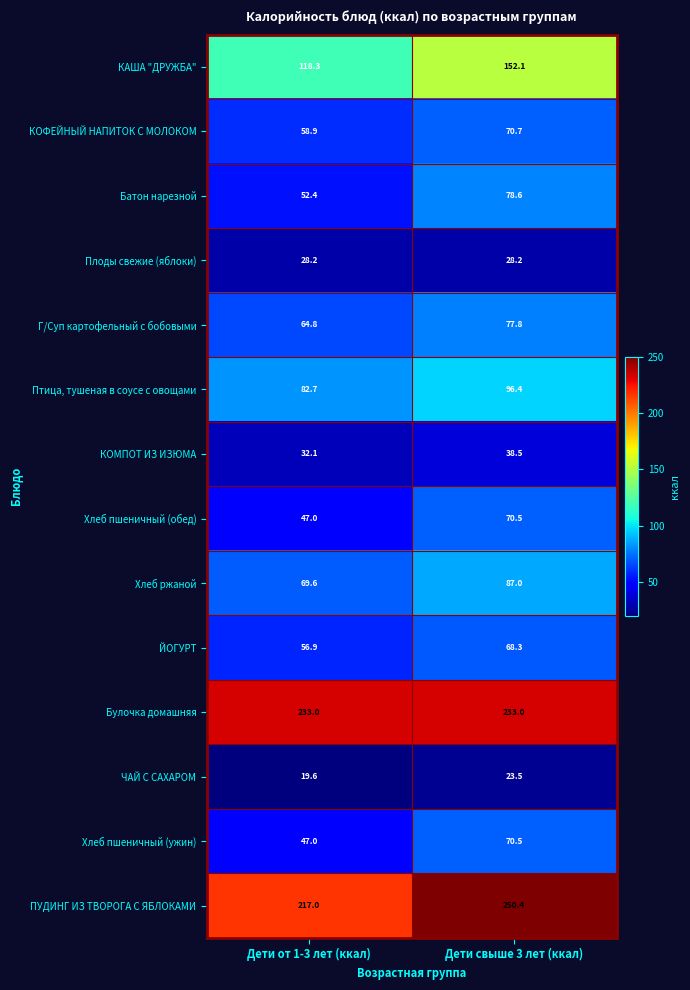

Between Дети от 1-3 лет (ккал) and Дети свыше 3 лет (ккал), which series saw the biggest shift?

КАША "ДРУЖБА"